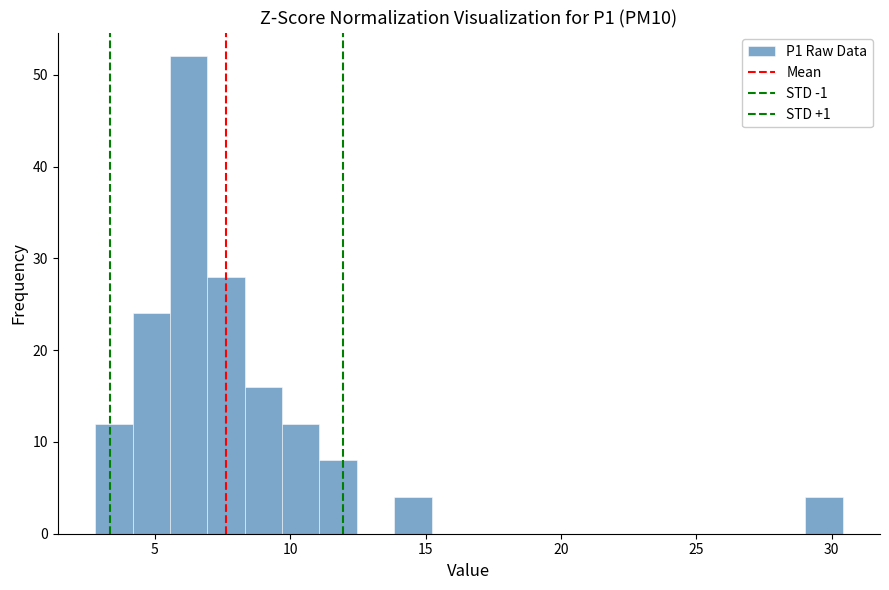

Read against the x-axis, roughly where is the centre of the tallest bar?

6.5